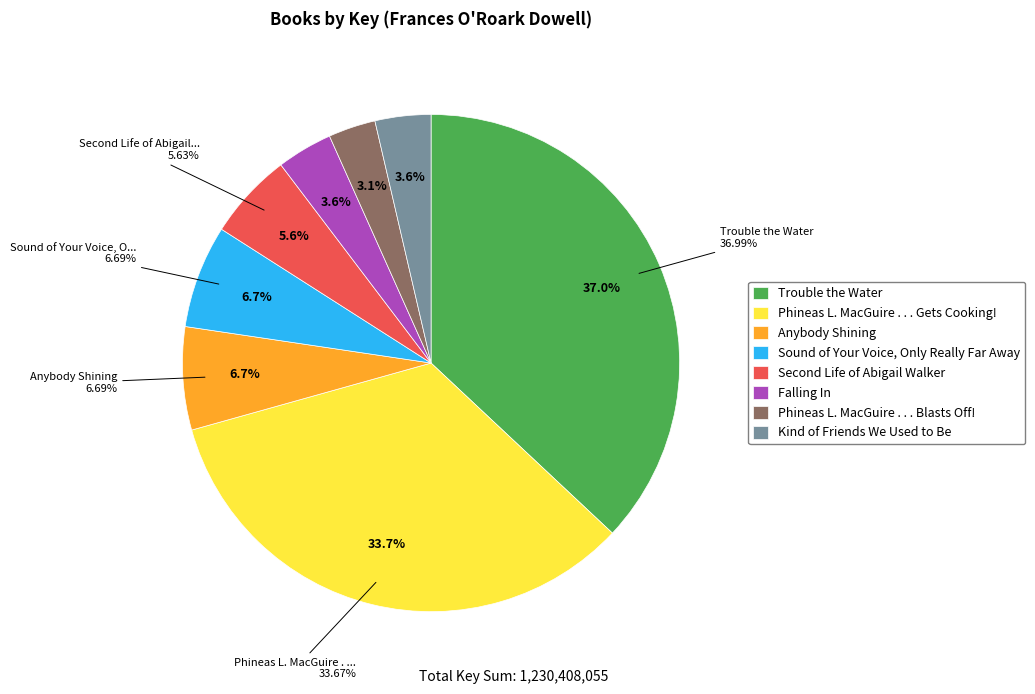

Is there a majority slice in this chart?

No